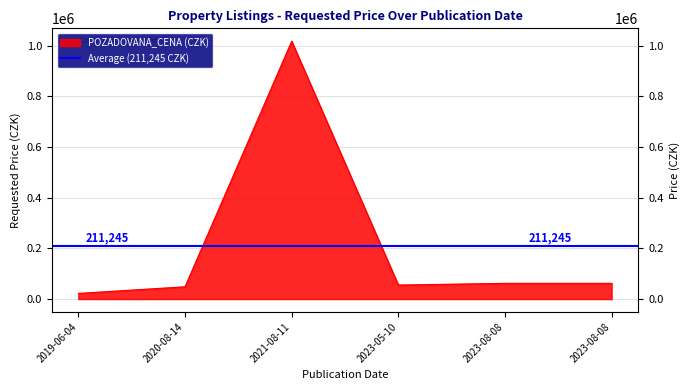

List the labels in order of value, smallest first.

2019-06-04, 2020-08-14, 2023-05-10, 2023-08-08, 2023-08-08, 2021-08-11